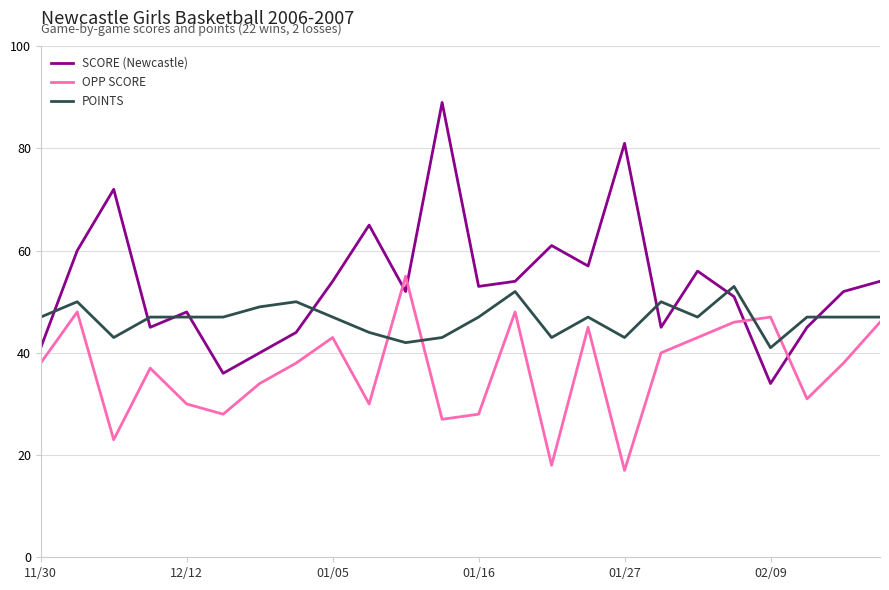

Which series has the widest spread of values?

SCORE (Newcastle)